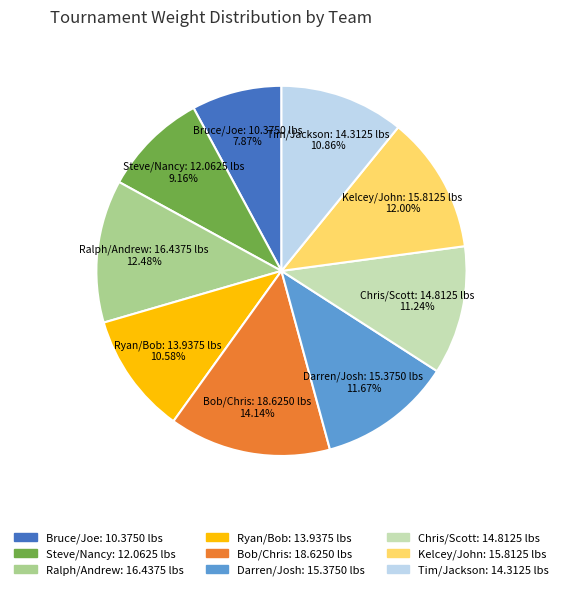

What is the ratio of the value at Steve/Nancy: 12.0625 lbs to the value at Bob/Chris: 18.6250 lbs?

0.6